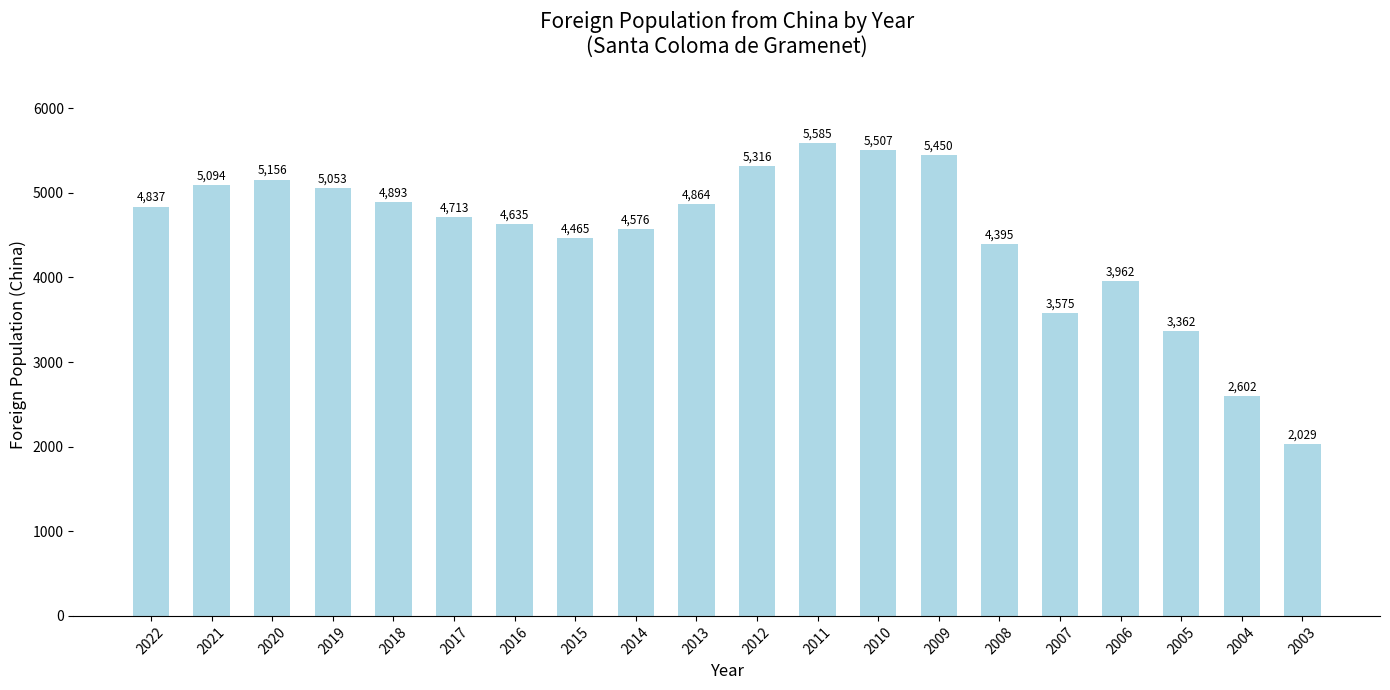

Reading left to right, list all the values displayed in this chart.

4837	5094	5156	5053	4893	4713	4635	4465	4576	4864	5316	5585	5507	5450	4395	3575	3962	3362	2602	2029